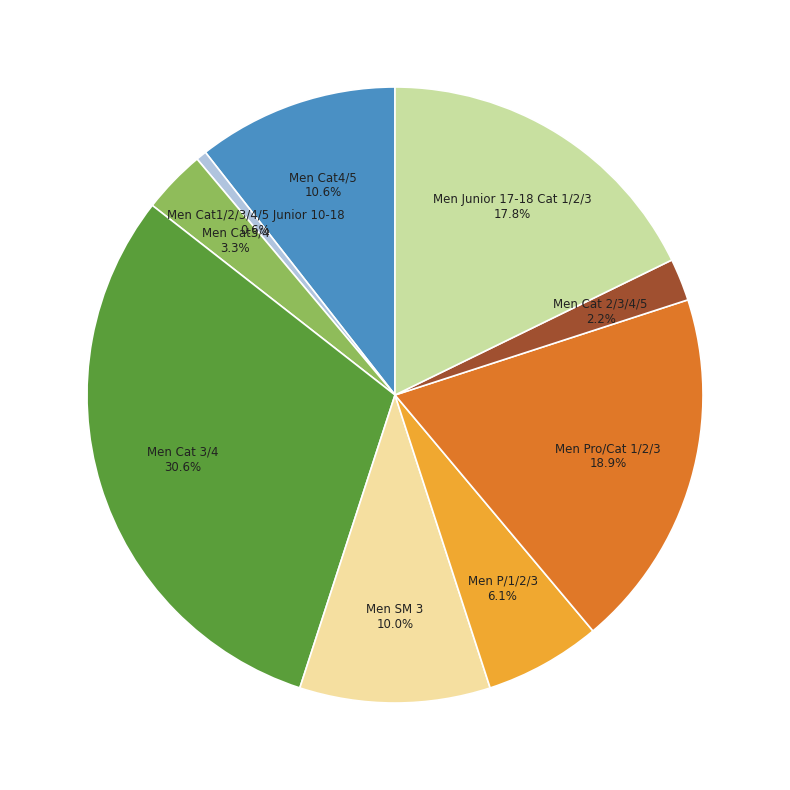

Is there any slice that represents more than half of the pie?

No